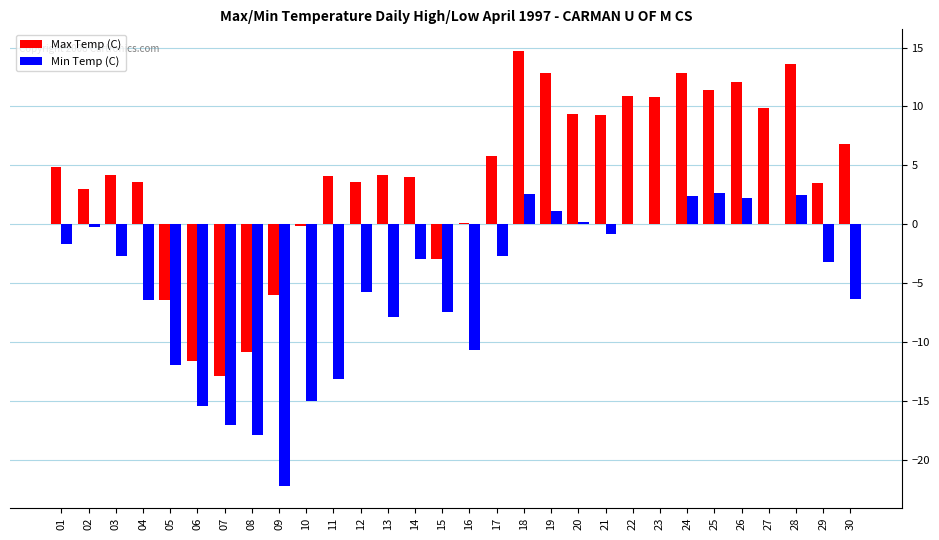

Count the number of categories in the chart.

30